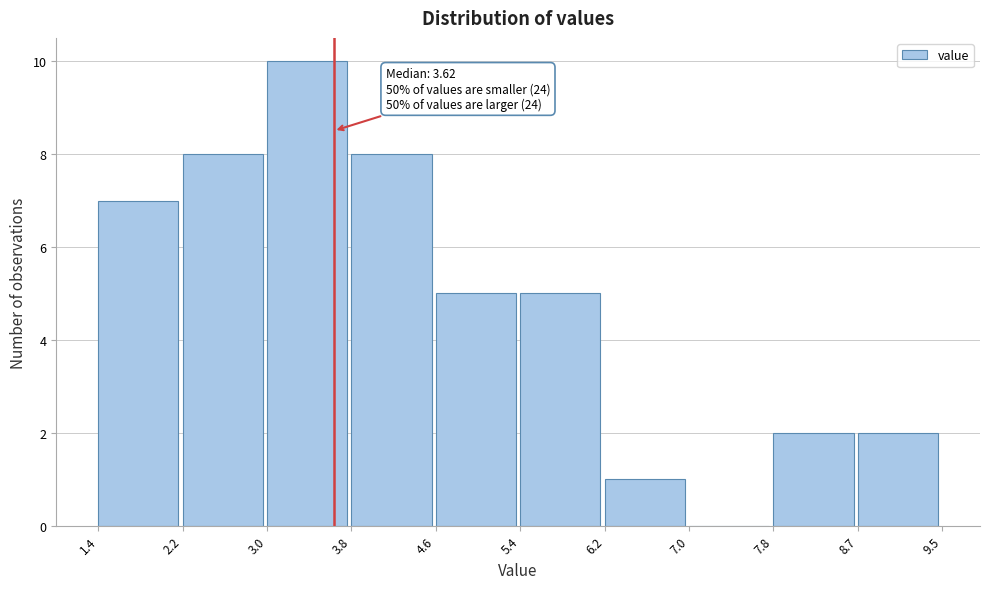

Which range on the x-axis has the tallest bar?

3.0 to 3.8